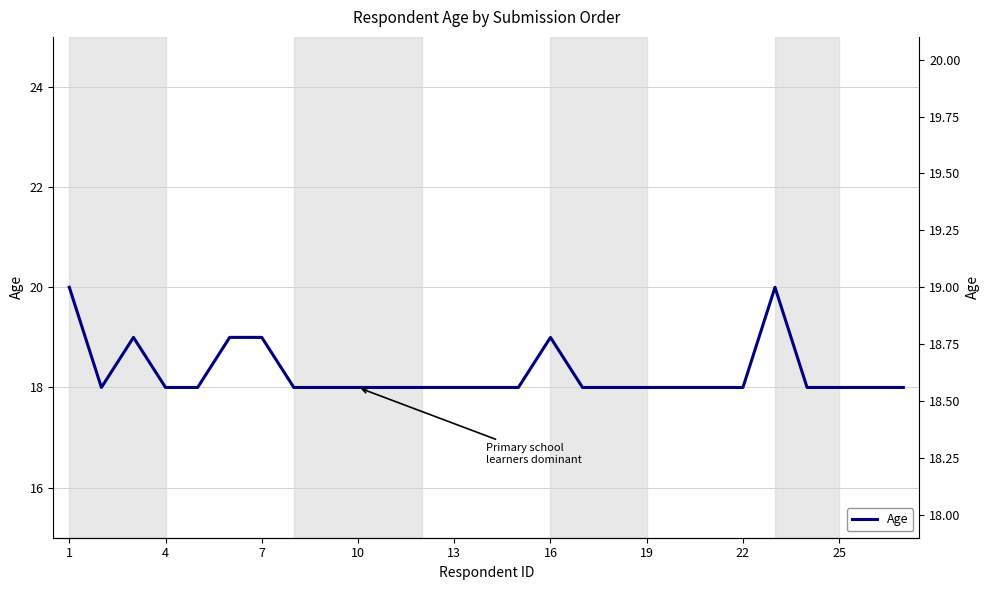

What is the difference between the second highest and second lowest values?

2